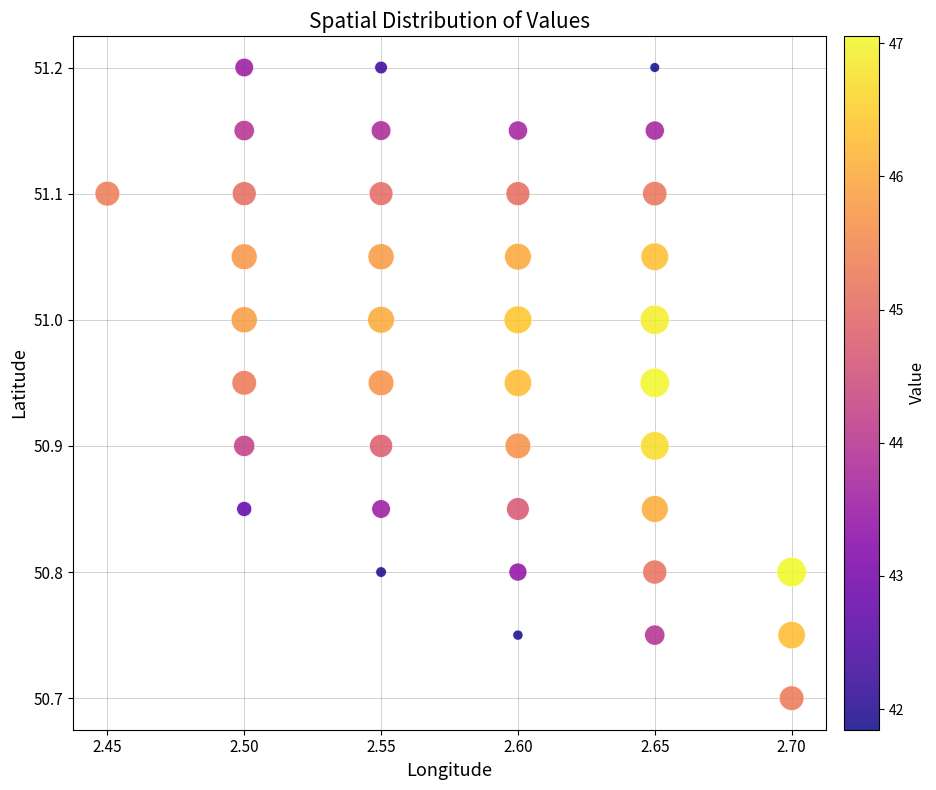

What is the range of Y values (max minus min)?

0.5